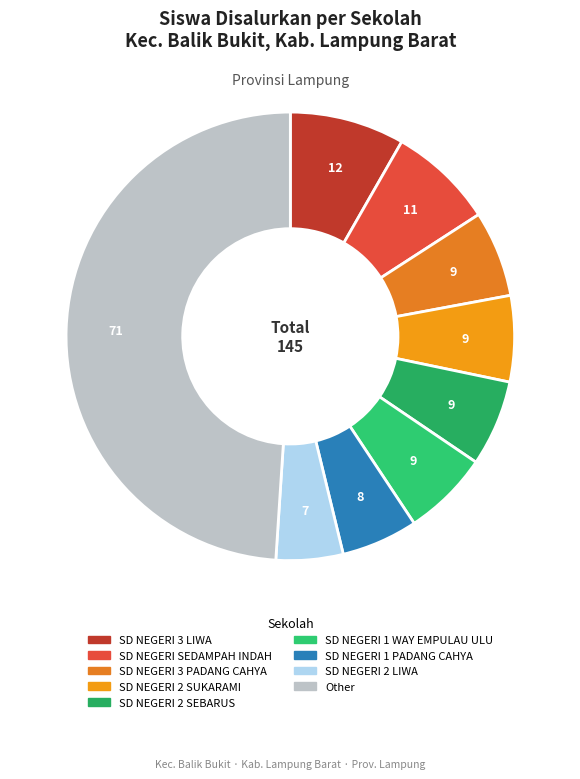

Does any single category account for the majority?

No